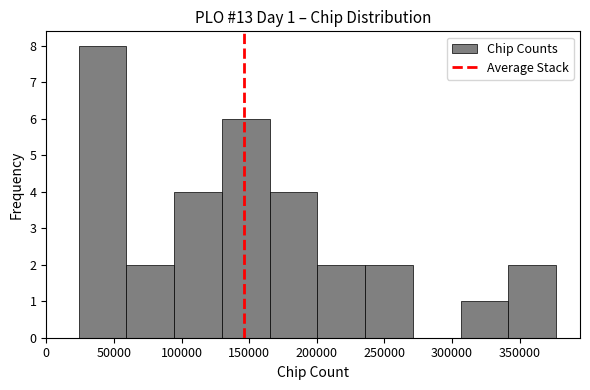

Over which range of the x-axis is the bar tallest?

25000 to 60000